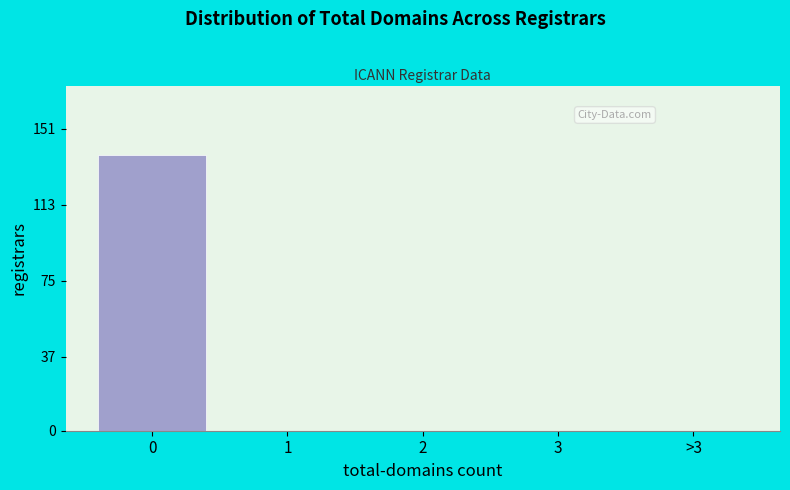

Reading left to right, list all the values displayed in this chart.

0=138	1=0	2=0	3=0	>3=0